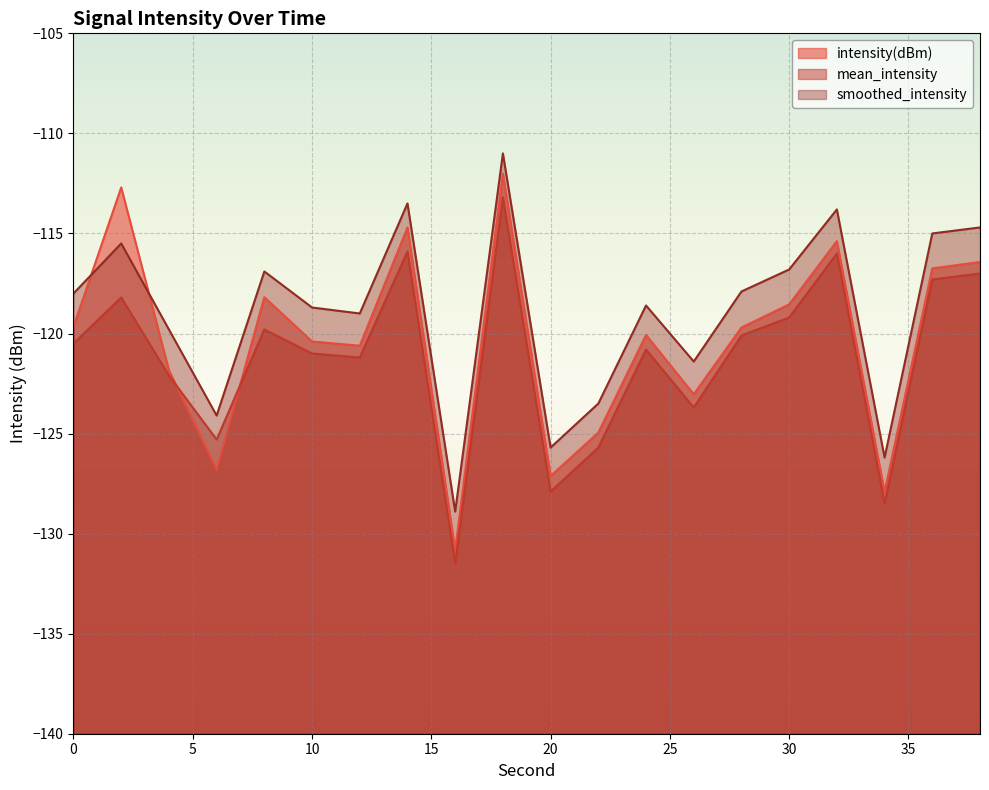

What is the maximum value shown in the chart?

-111.0